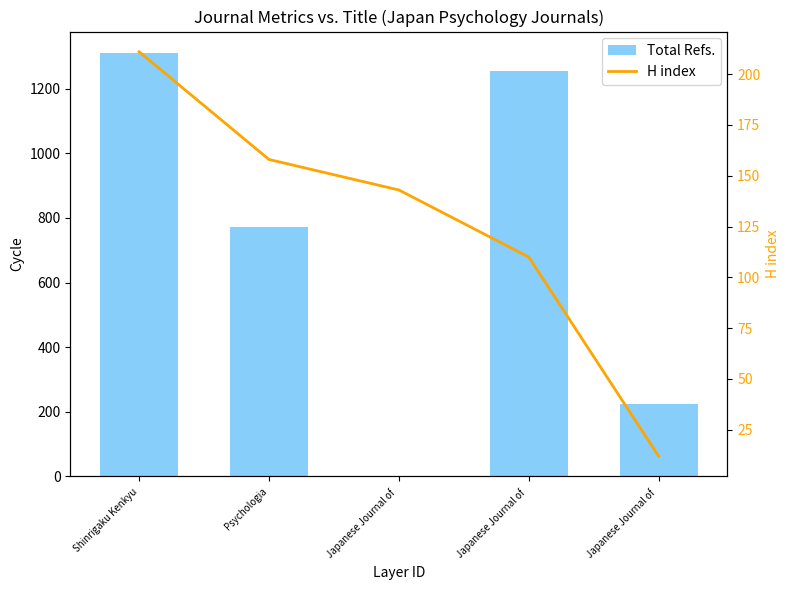

What is the total value across all series at Japanese Journal of ?

143